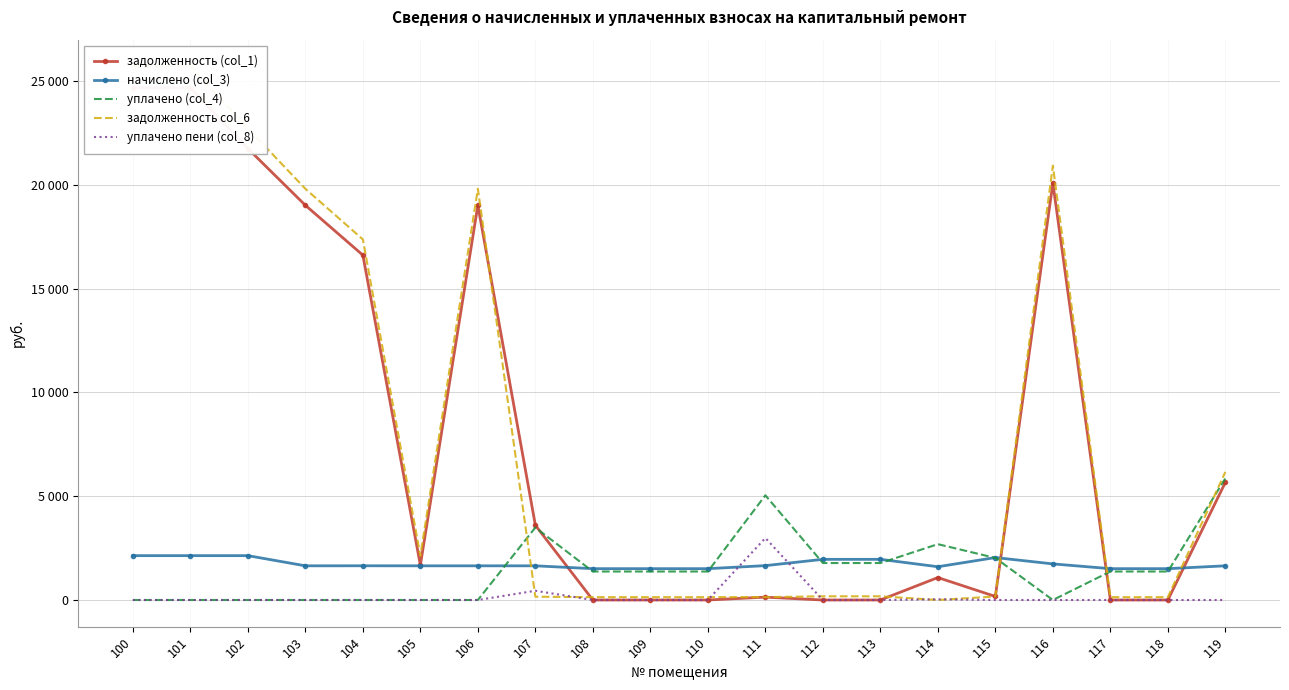

How many categories are shown in the chart?

20